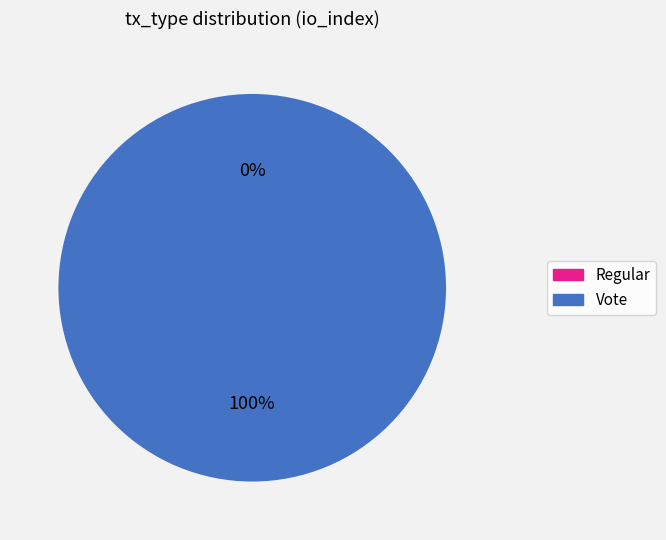

Which slice is the largest?

Vote